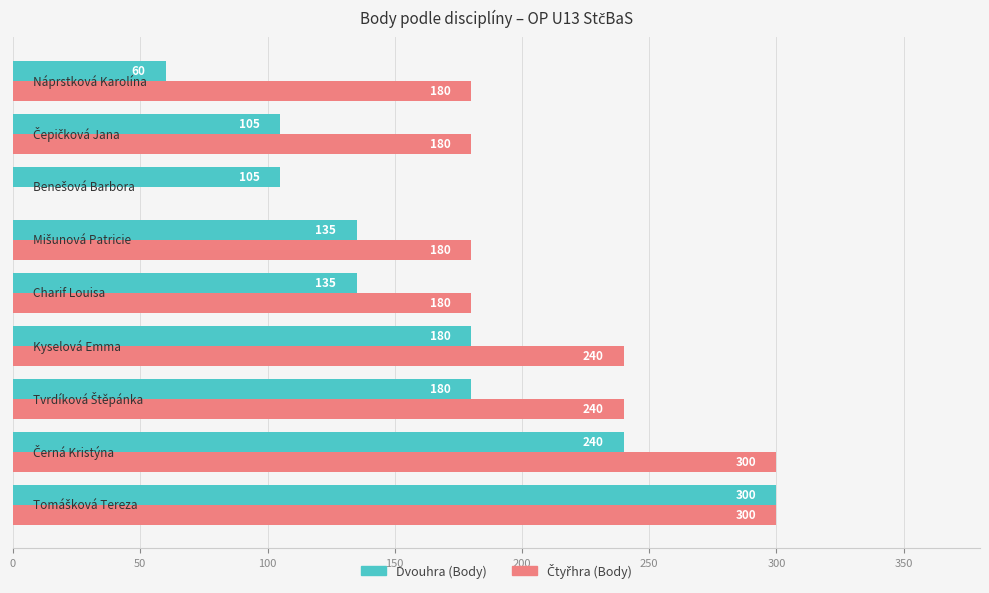

What is the greatest value displayed?

300